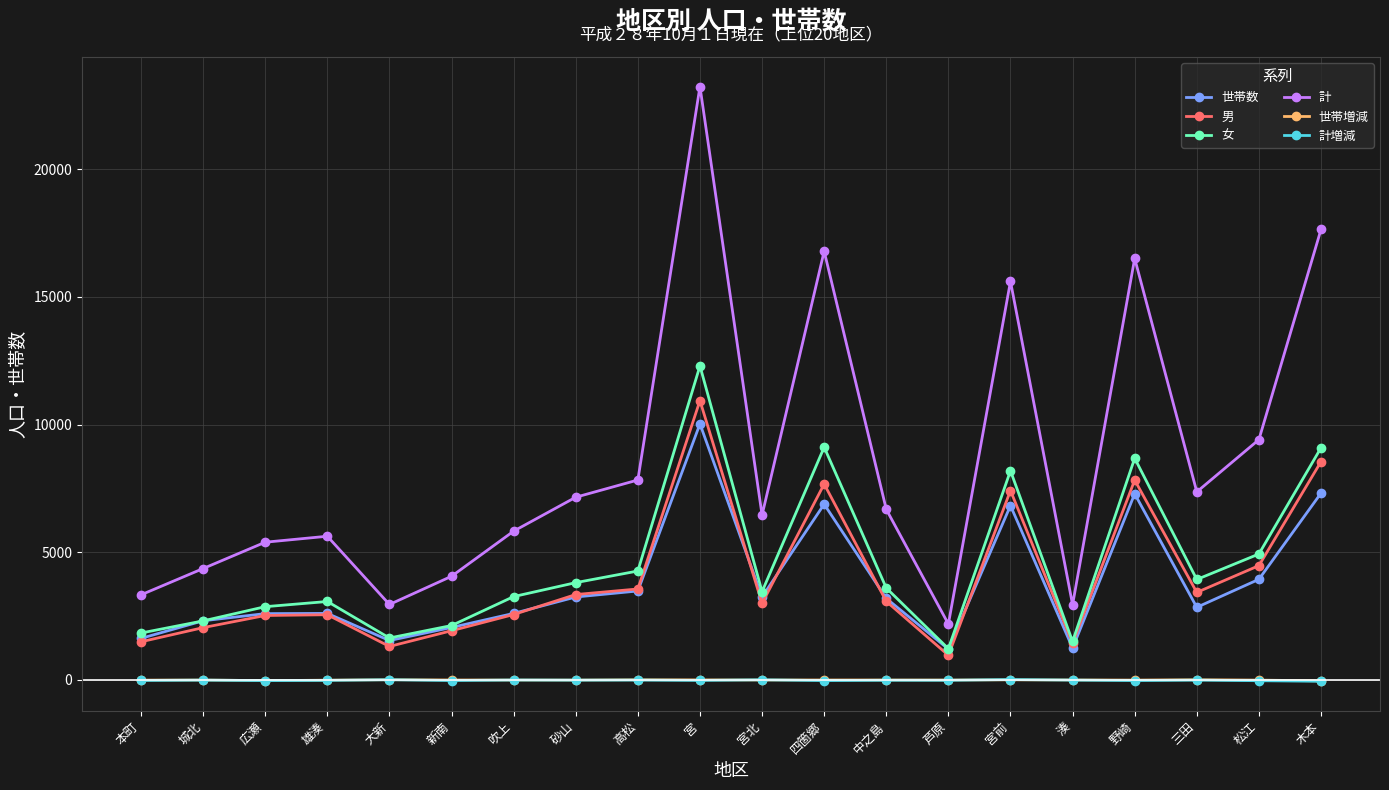

How many lines are shown in the chart?

6